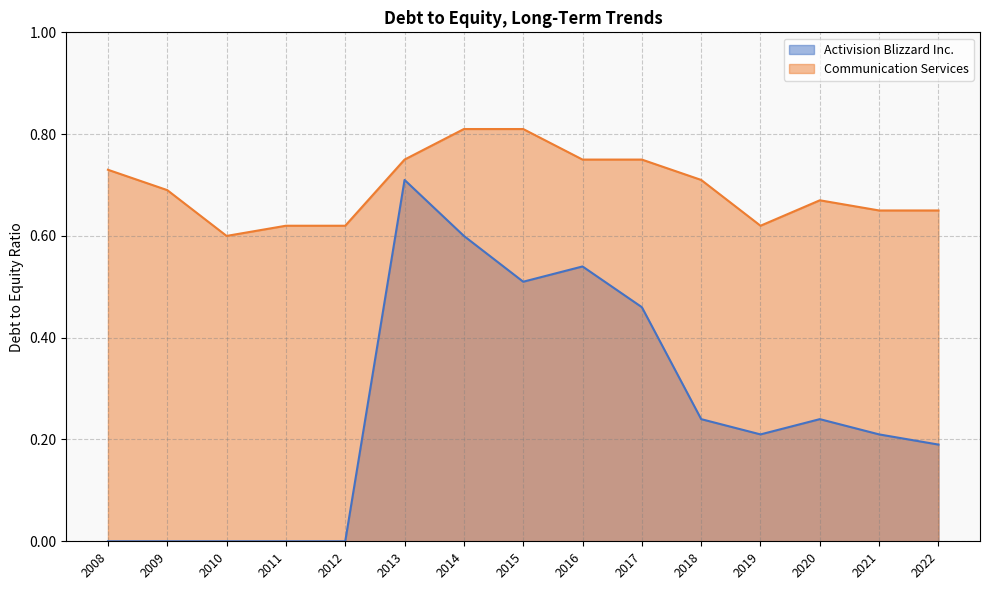

Which series has the widest spread of values?

Activision Blizzard Inc.